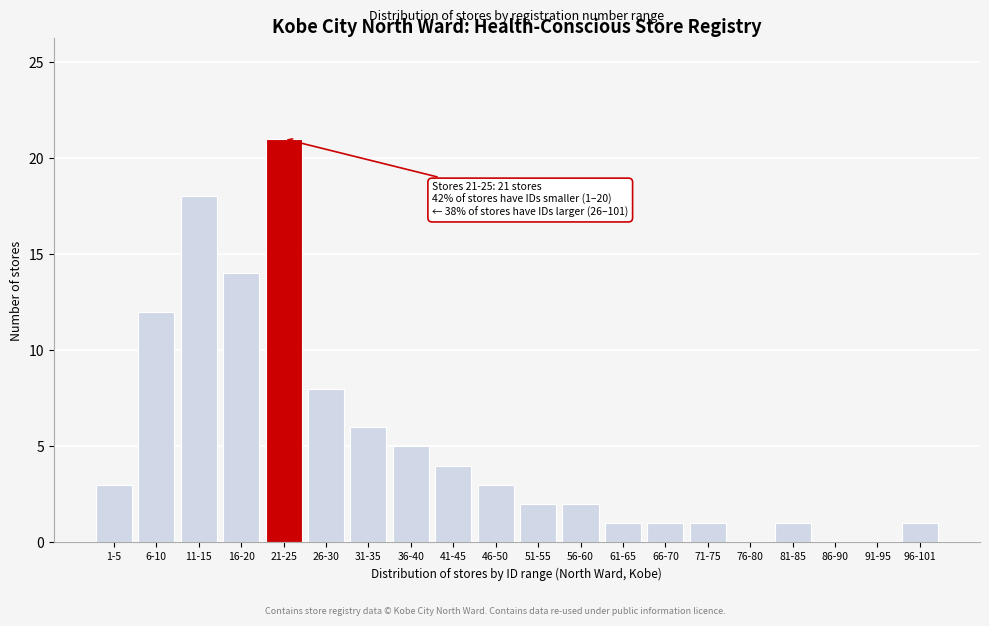

Reading left to right, list all the values displayed in this chart.

1-5=3	6-10=12	11-15=18	16-20=14	21-25=21	26-30=8	31-35=6	36-40=5	41-45=4	46-50=3	51-55=2	56-60=2	61-65=1	66-70=1	71-75=1	76-80=0	81-85=1	86-90=0	91-95=0	96-101=1